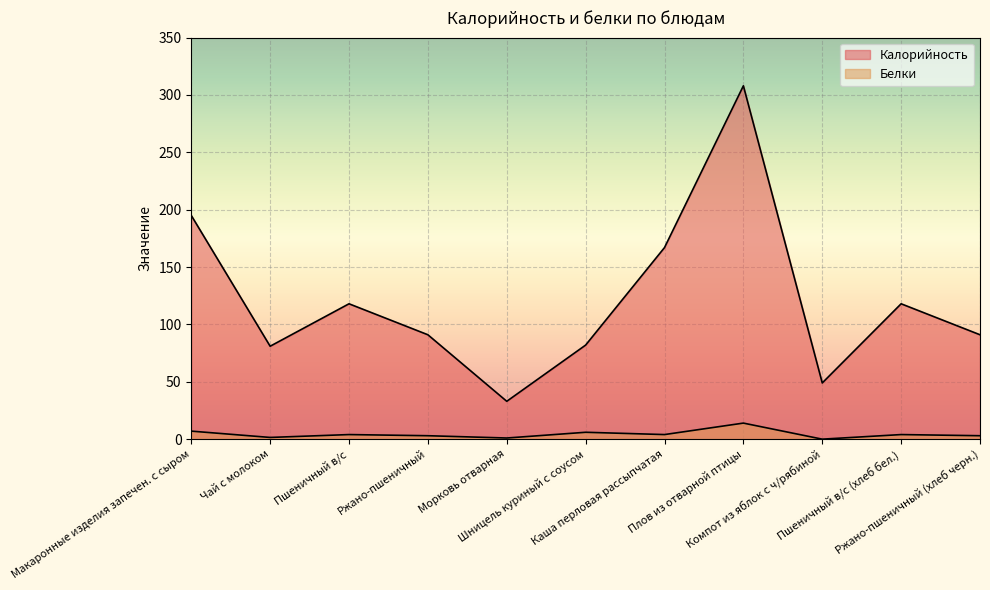

Which series has the widest spread of values?

Калорийность